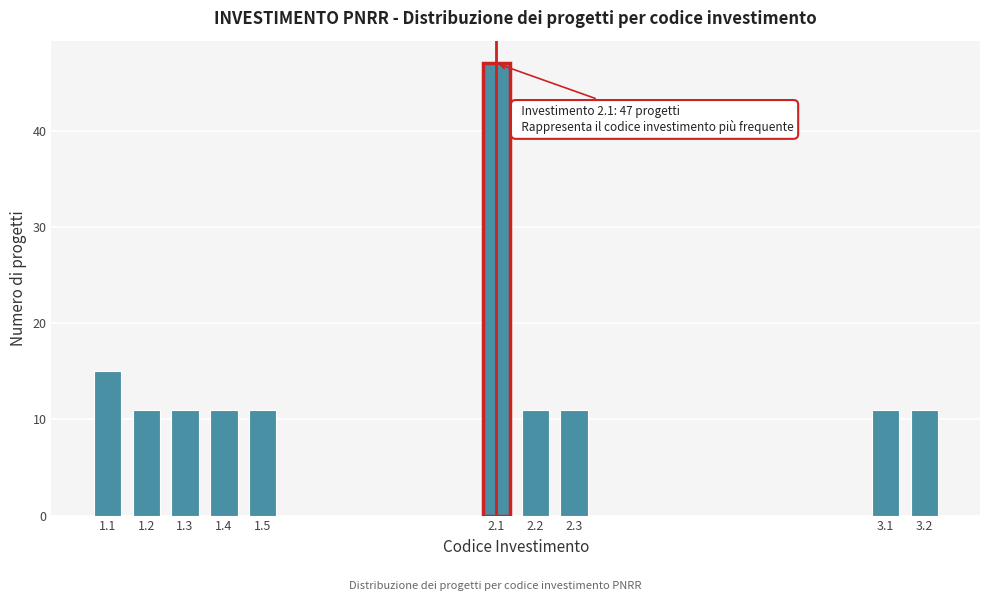

Reading right to left, transcribe all the data shown in this chart.

3.2=11	3.1=11	2.3=11	2.2=11	2.1=47	1.5=11	1.4=11	1.3=11	1.2=11	1.1=15